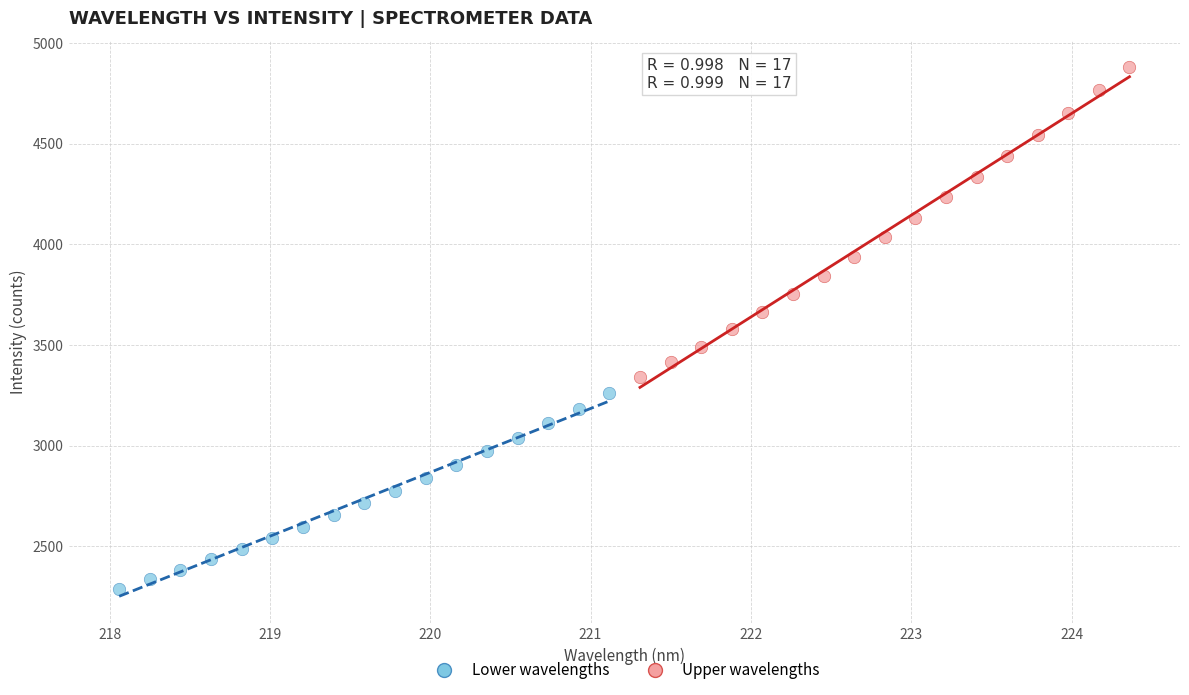

Which series reaches the minimum Y coordinate?

Lower wavelengths